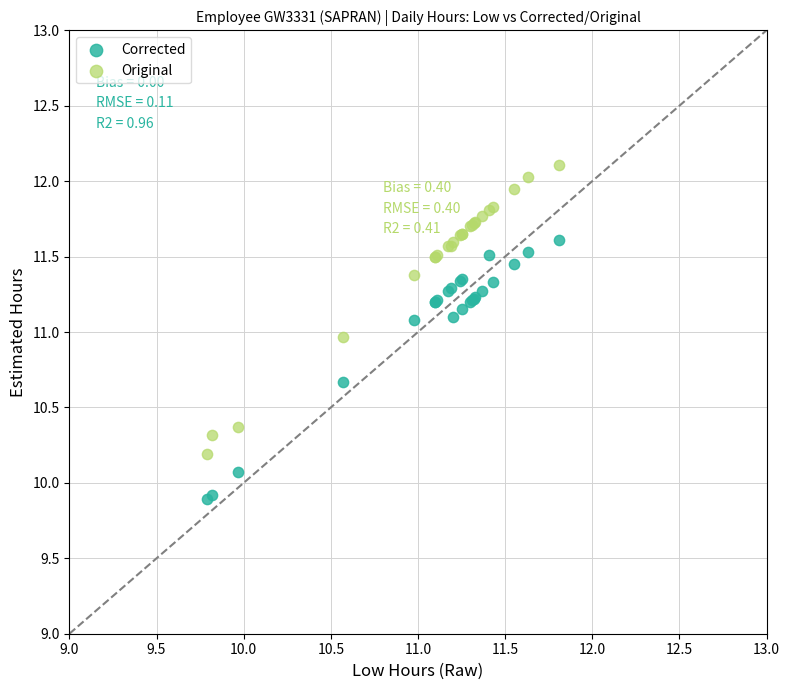

Which series has the largest Y range (max minus min)?

Original